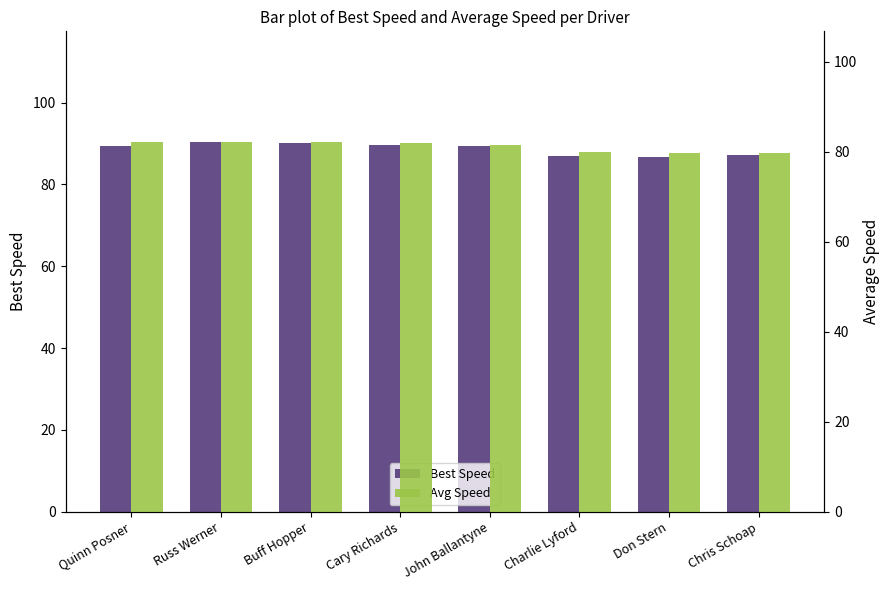

What is the label of the 5th bar from the left?

John Ballantyne